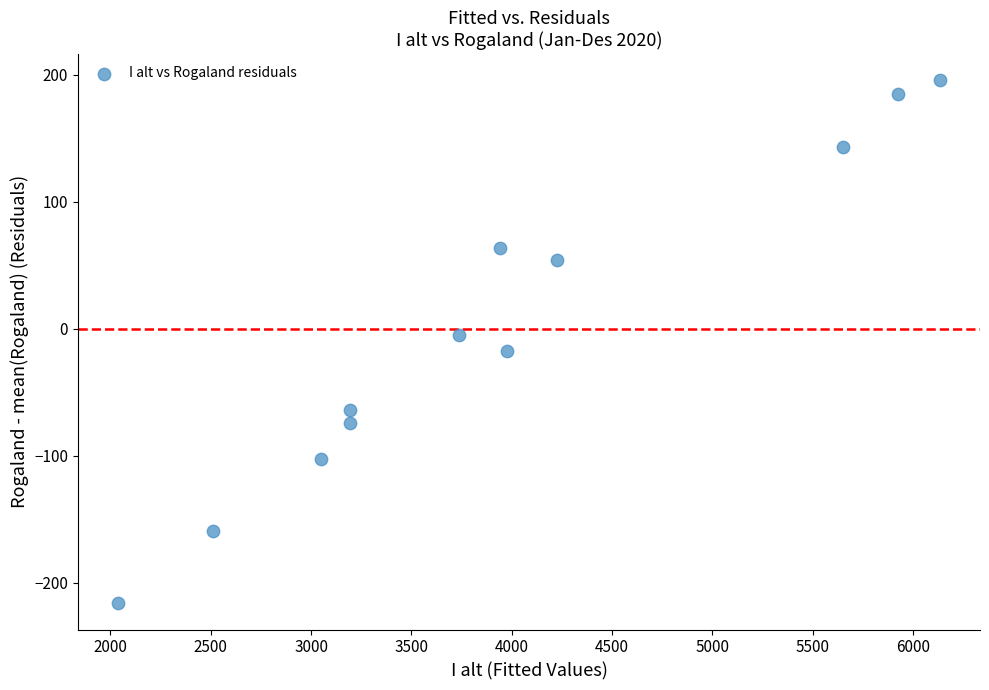

What is the range of X values (max minus min)?

4096.0